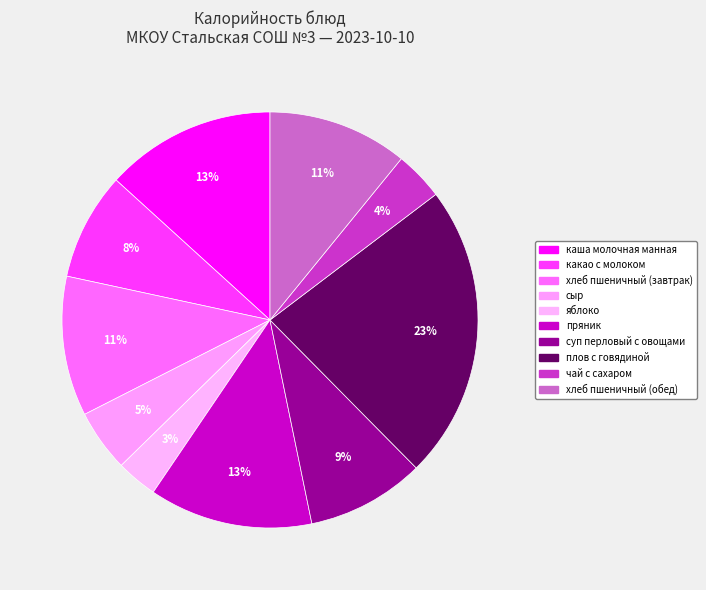

What is the smallest slice in the pie chart?

яблоко